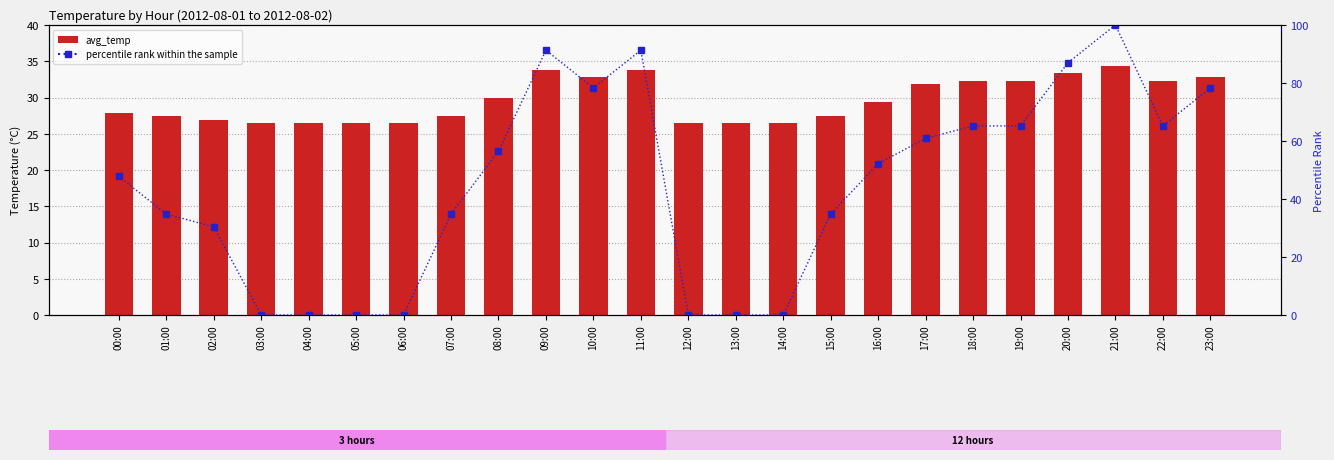

The value of percentile rank within the sample at 05:00 is 0.0. True or false?

True